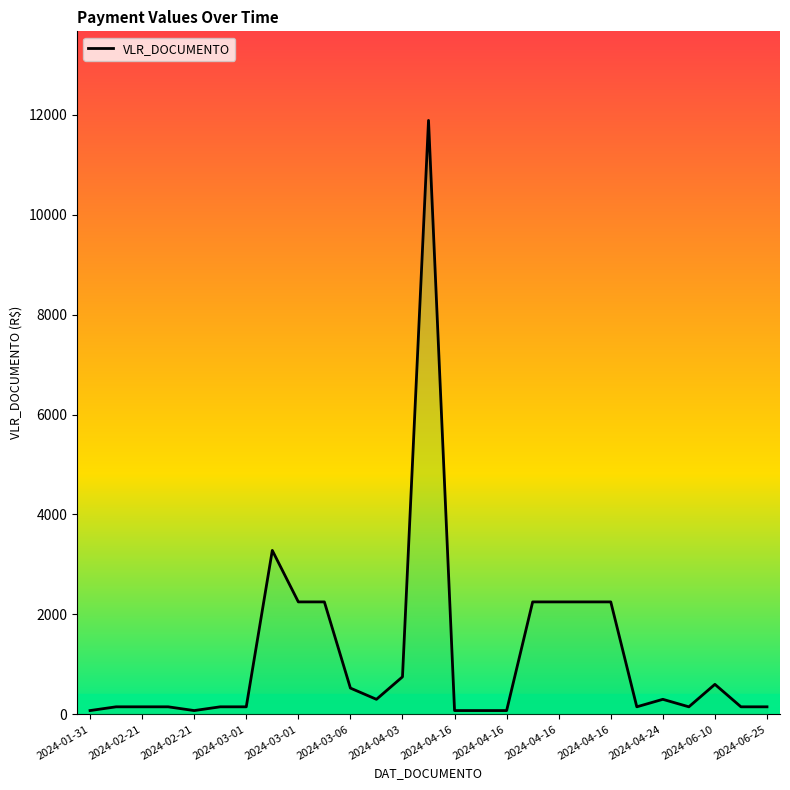

How many interior local valleys (lower than both neighbors) does the data have?

4